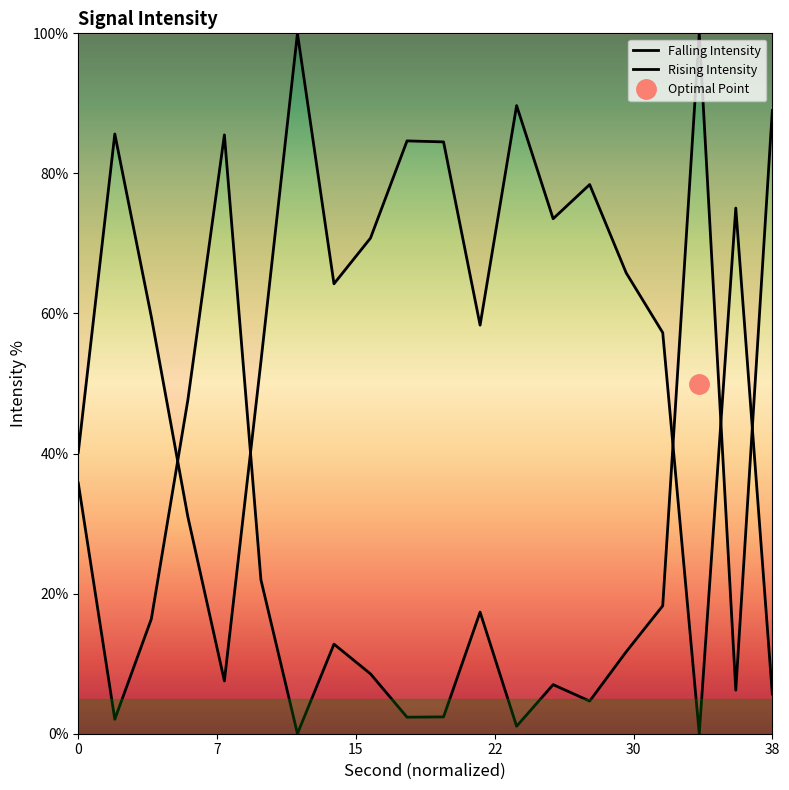

True or false: the data shows 84.6 at 18.

True